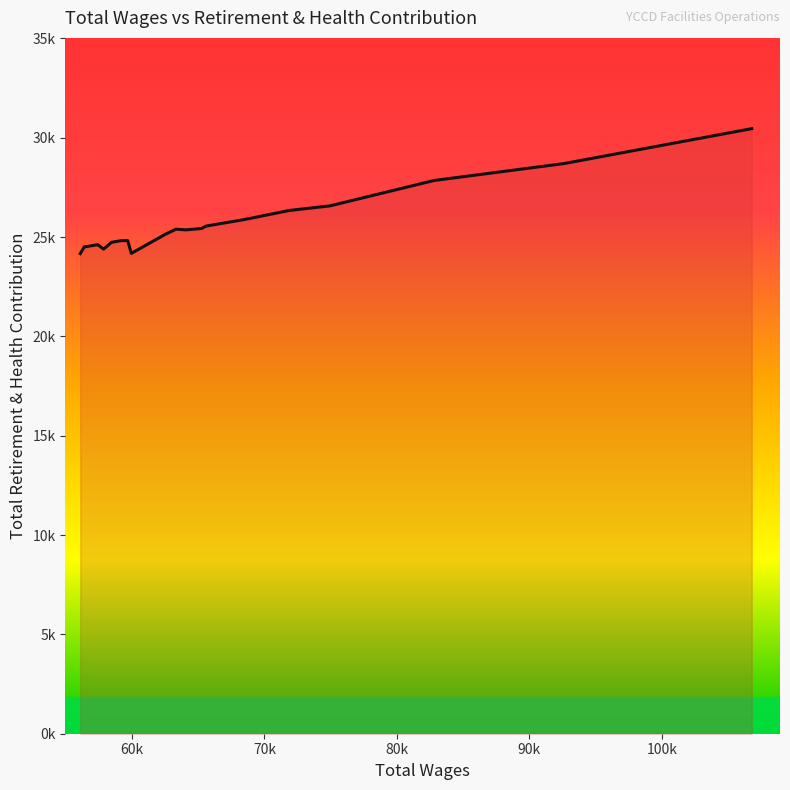

Is this an area chart (filled region under the line)?

Yes